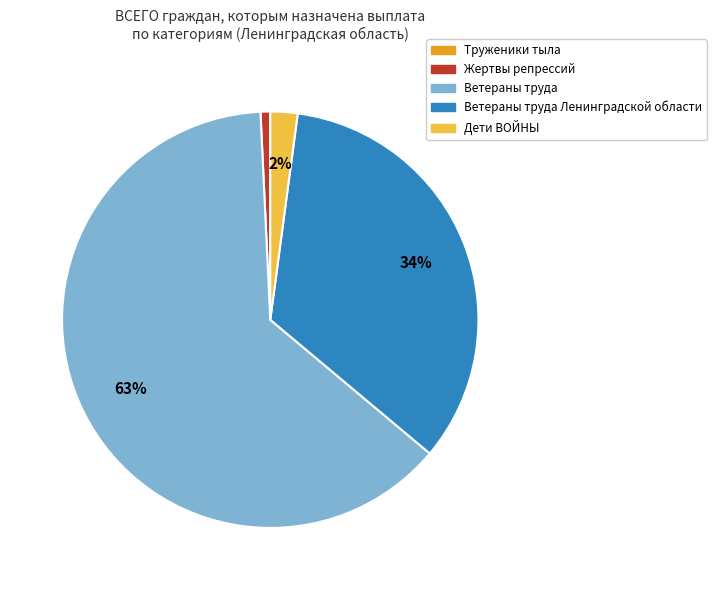

Which slice is the largest?

Ветераны труда